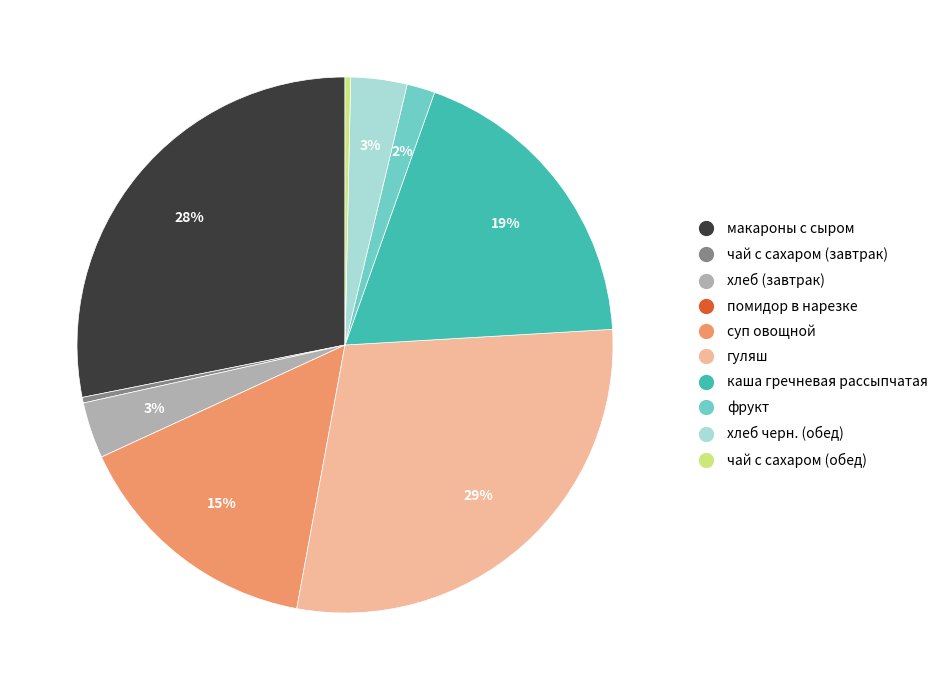

Does хлеб черн. (обед) account for over 50% of the chart?

No